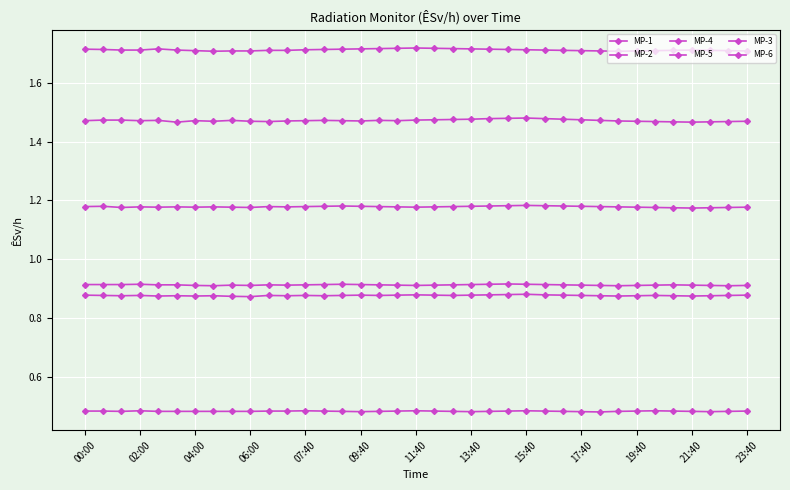

How many distinct data groups are displayed?

6